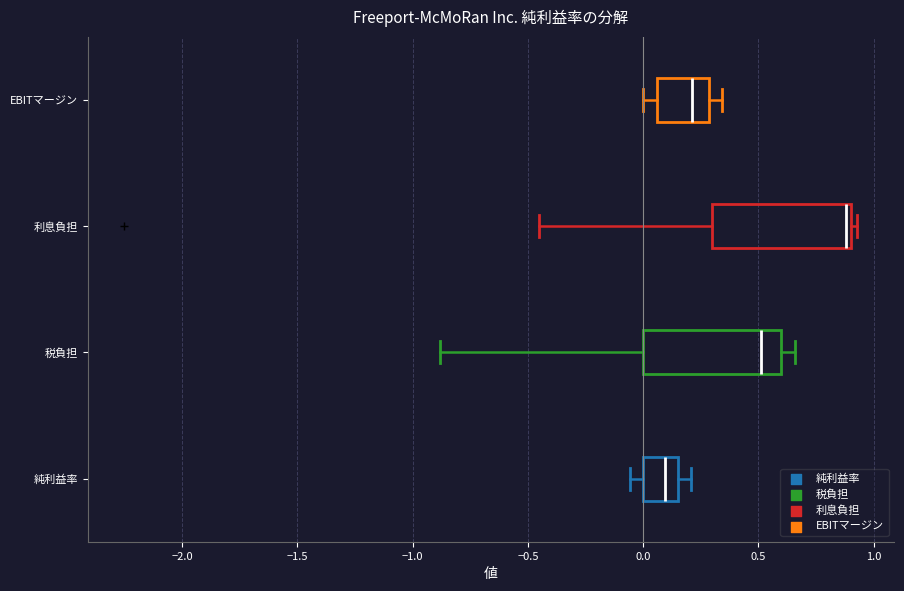

Where is the left edge of the box for 税負担 on the x-axis? The values are not printed on the chart, so give them approximately, as read against the axis.

0.00